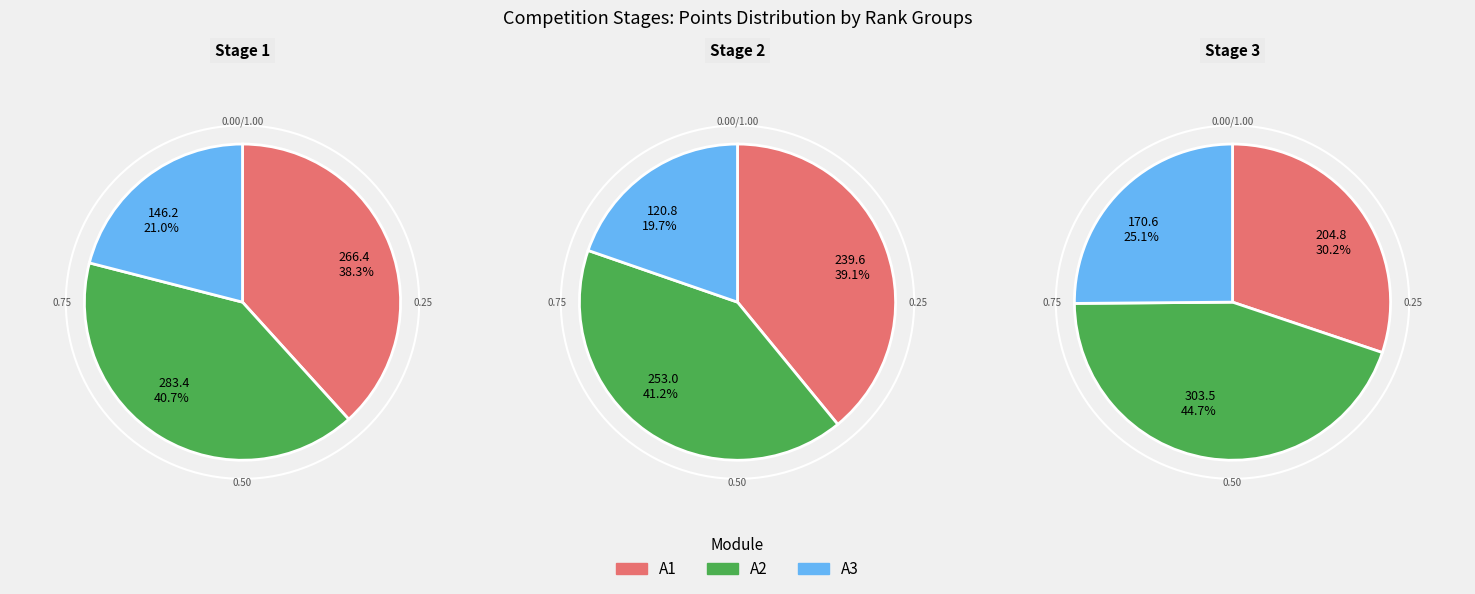

Does any single category account for the majority?

No